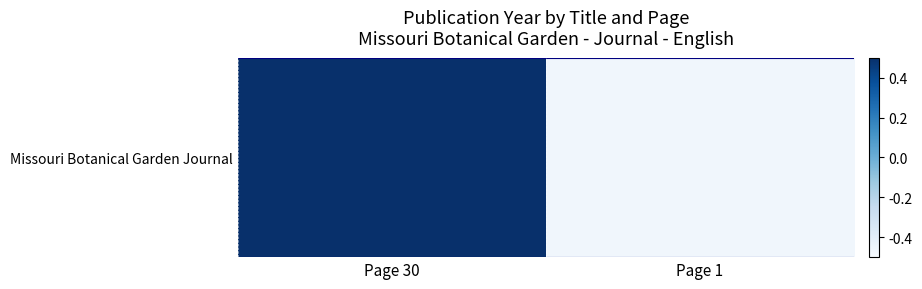

What is the minimum value shown in the chart?

-0.5